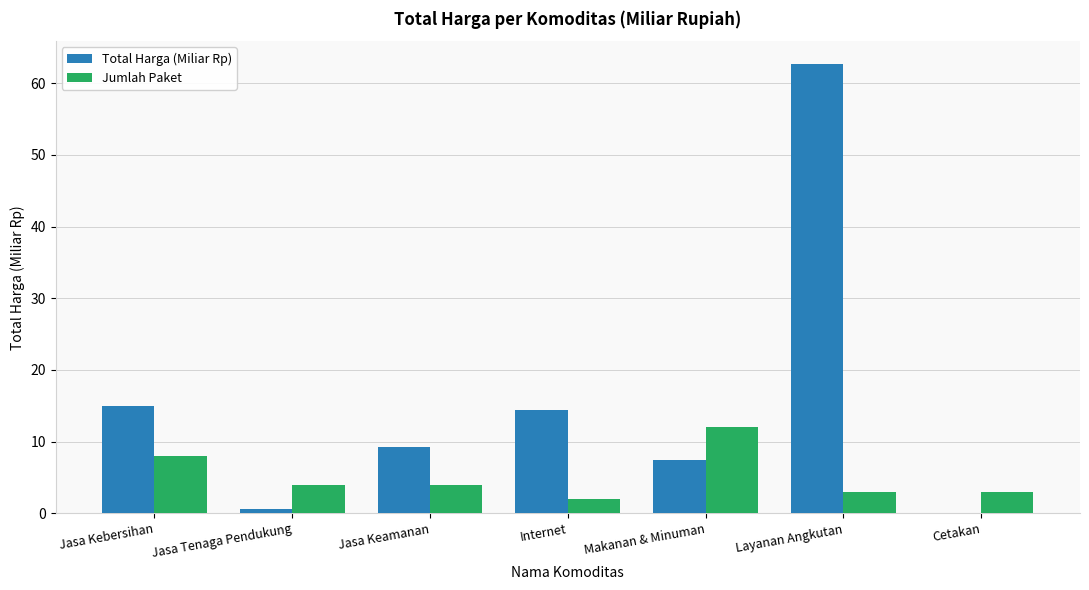

The Total Harga (Miliar Rp) series shows 14.3 at Internet. True or false?

True